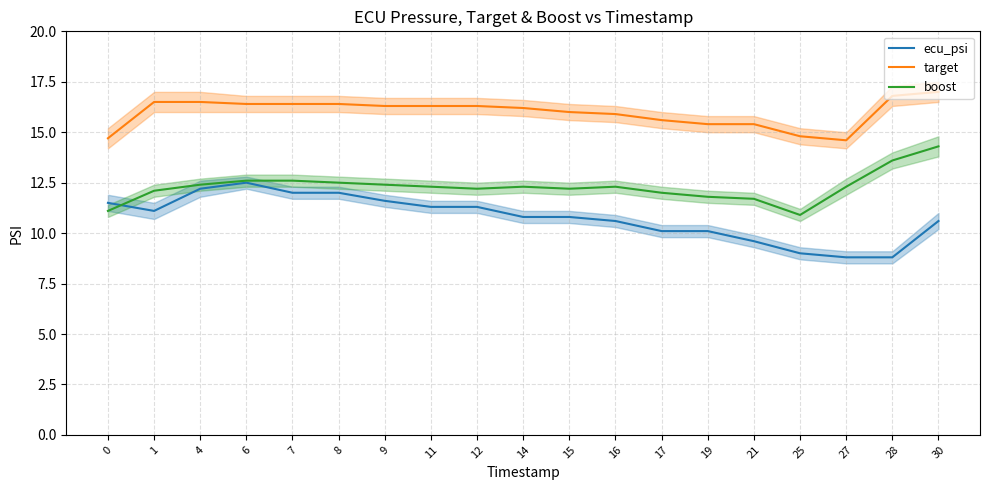

At which category is the sum across all series the highest?

30